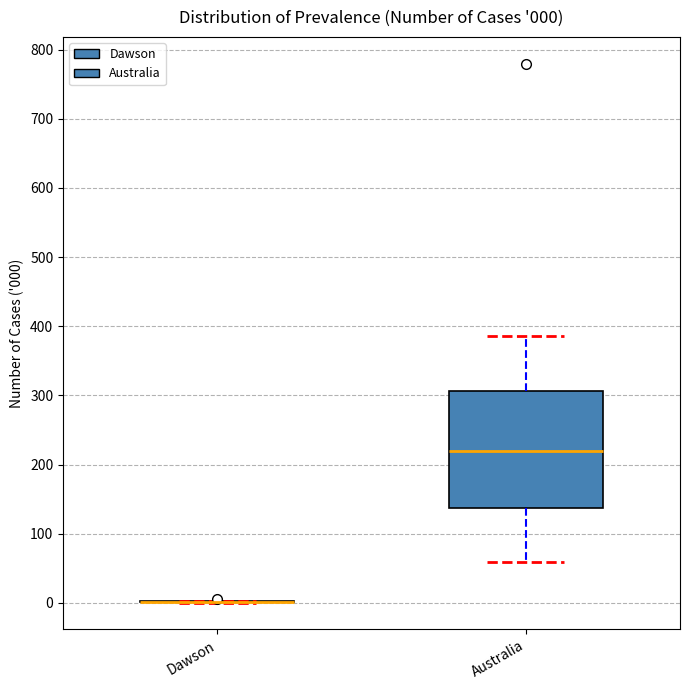

Comparing the boxes themselves (not the whiskers), which one is the tallest?

Australia